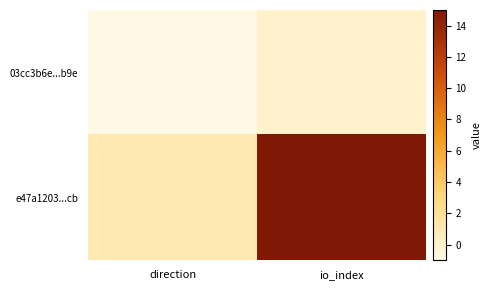

At which category is the sum across all series the highest?

io_index